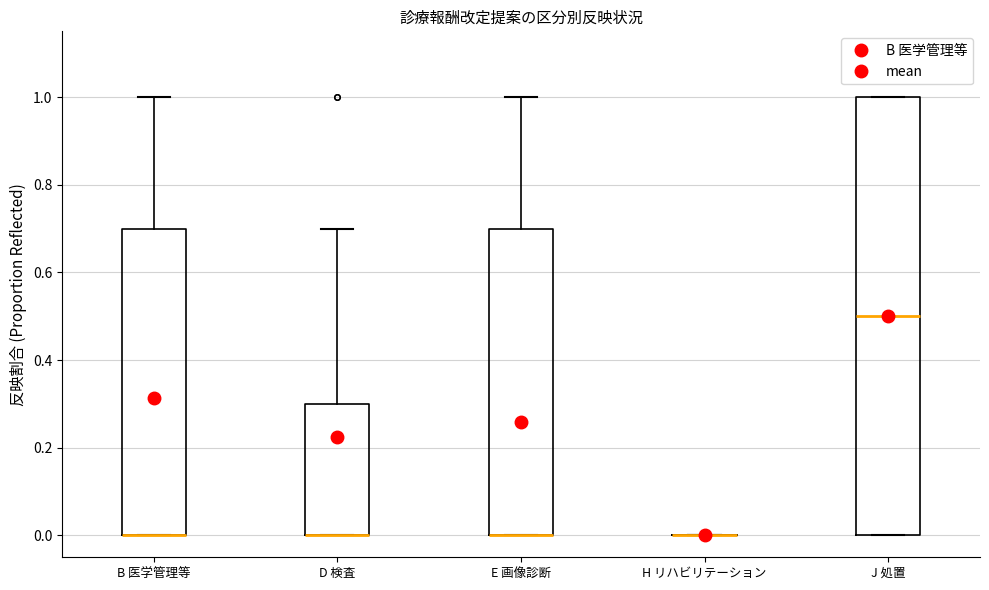

Reading left to right, read every box against the y-axis: the position of its median line, the range the box covers, and the ends of its whiskers. The values are not printed on the chart, so give them approximately, as read against the axis.

B 医学管理等: median 0.0 (drawn on the box's lower edge), box 0.0 to 0.7, whiskers 0.0 to 1.0
D 検査: median 0.0 (drawn on the box's lower edge), box 0.0 to 0.3, whiskers 0.0 to 0.7
E 画像診断: median 0.0 (drawn on the box's lower edge), box 0.0 to 0.7, whiskers 0.0 to 1.0
H リハビリテーション: box collapsed to a line at 0.0, whiskers 0.0 to 0.0
J 処置: median 0.5, box 0.0 to 1.0, whiskers 0.0 to 1.0